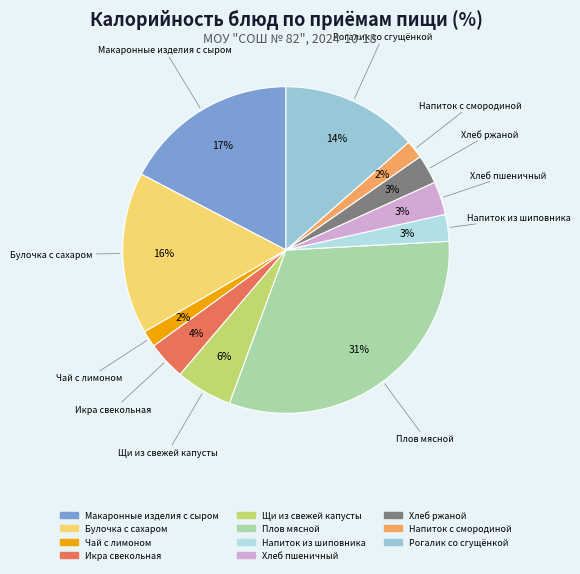

To the nearest percent, what is the difference between the Щи из свежей капусты and Чай с лимоном slice percentages?

4%